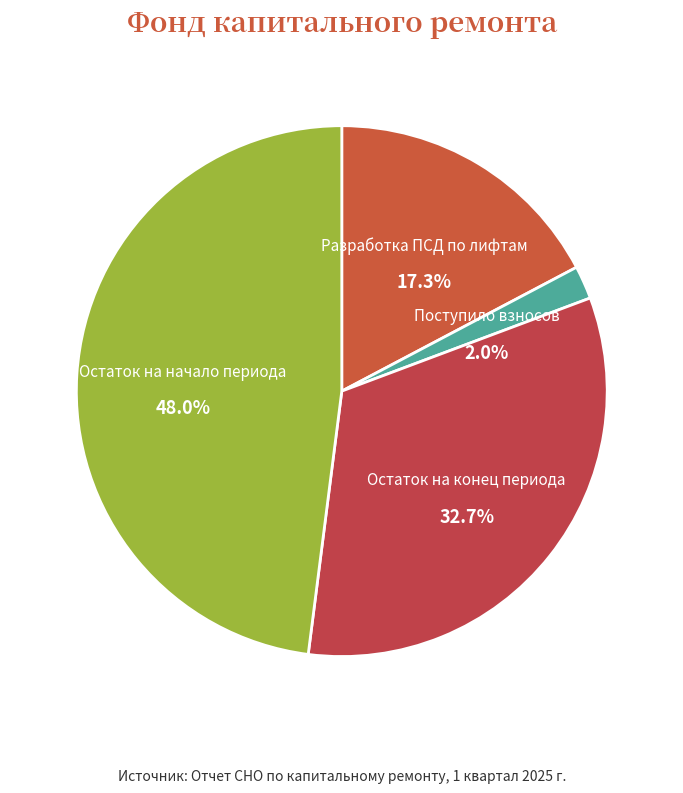

True or false: Остаток на конец периода accounts for 20% of the total.

False